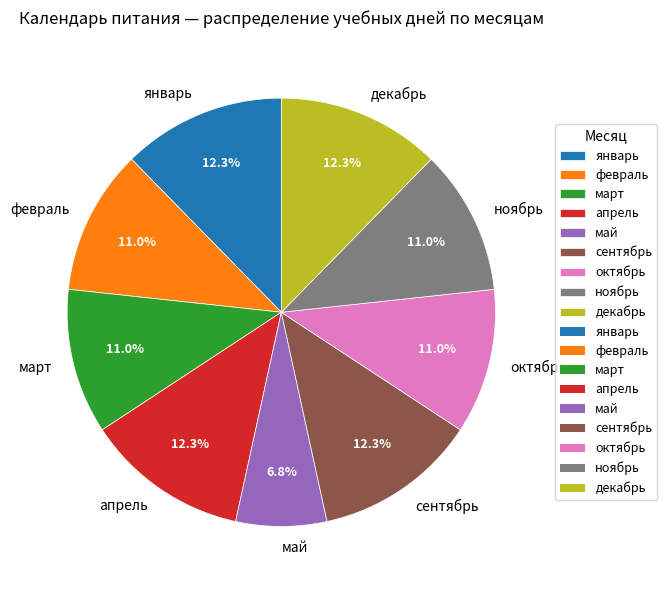

What is the smallest slice in the pie chart?

май